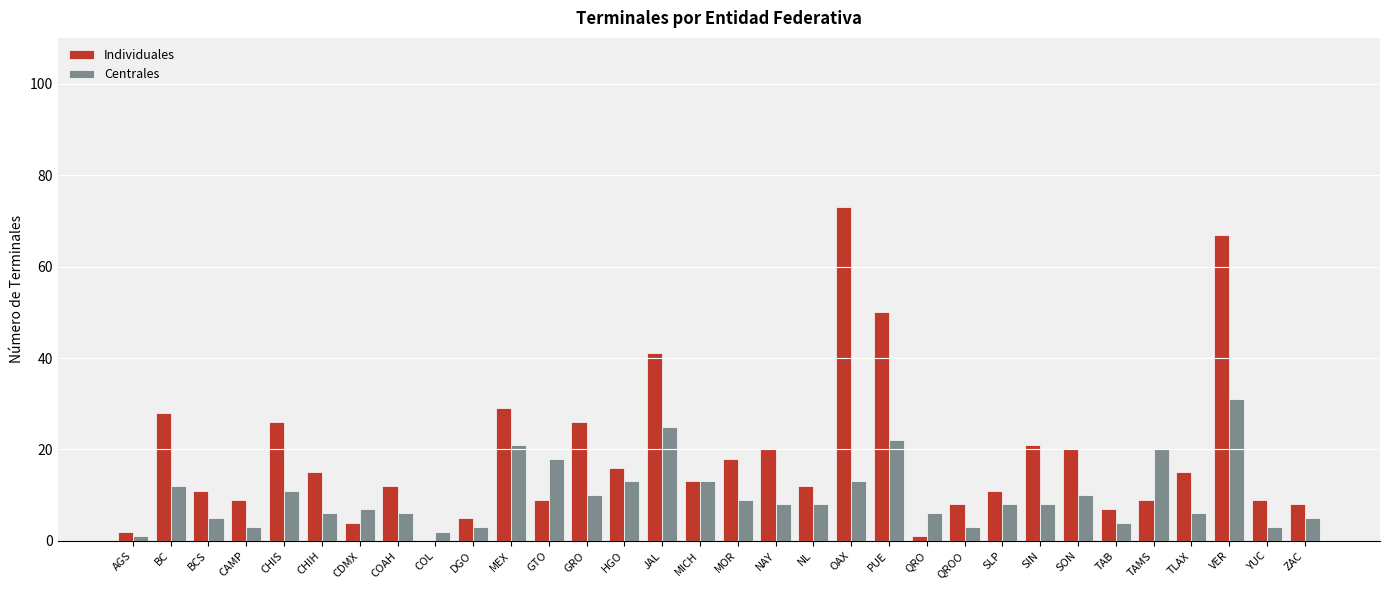

What is the sum of all Individuales values?

595